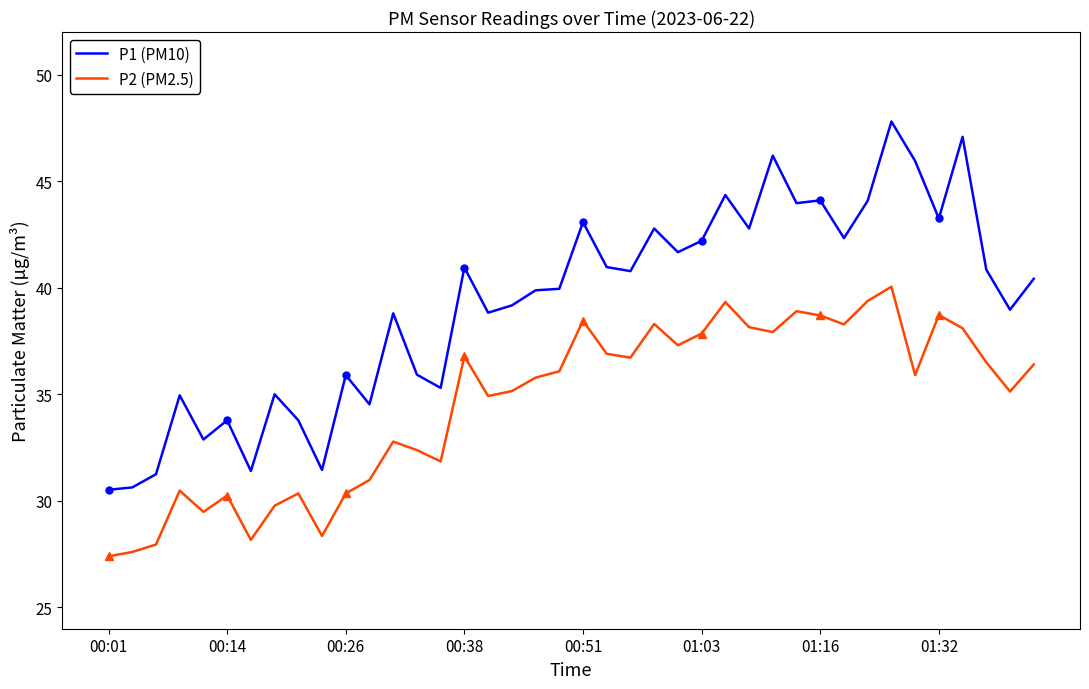

Reading left to right, extract all data points from this chart.

P1 (PM10): 30.5	30.6	31.2	35.0	32.9	33.8	31.4	35.0	33.8	31.4	35.9	34.5	38.8	35.9	35.3	41.0	38.8	39.2	39.9	40.0	43.1	41.0	40.8	42.8	41.7	42.2	44.4	42.8	46.2	44.0	44.1	42.3	44.1	47.8	46.0	43.2	47.1	40.9	39.0	40.4
P2 (PM2.5): 27.4	27.6	27.9	30.5	29.5	30.2	28.2	29.8	30.4	28.4	30.4	31.0	32.8	32.4	31.9	36.8	34.9	35.1	35.8	36.1	38.5	36.9	36.7	38.3	37.3	37.9	39.3	38.1	37.9	38.9	38.7	38.3	39.4	40.0	35.9	38.7	38.1	36.5	35.1	36.4